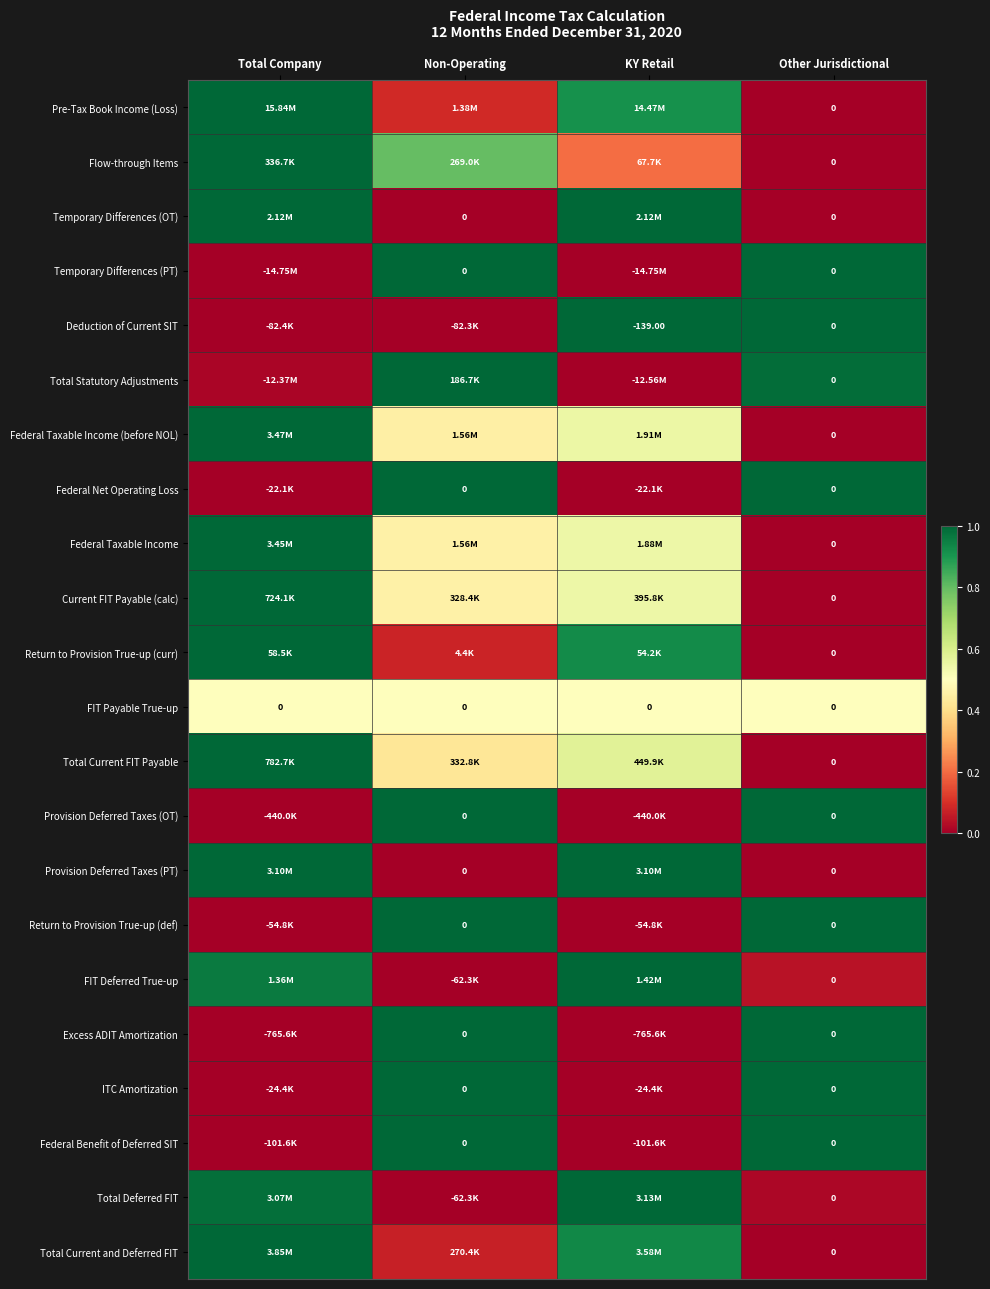

At which label does Flow-through Items reach its minimum?

Other Jurisdictional